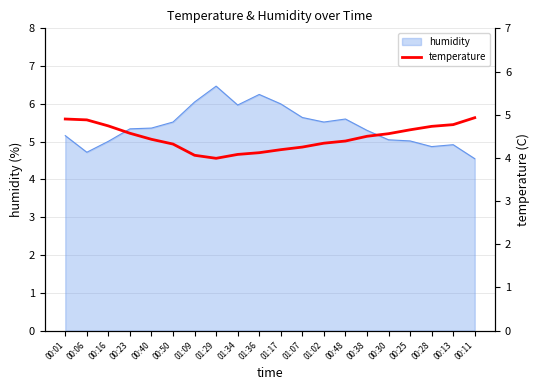

What is the maximum value shown in the chart?

4.9